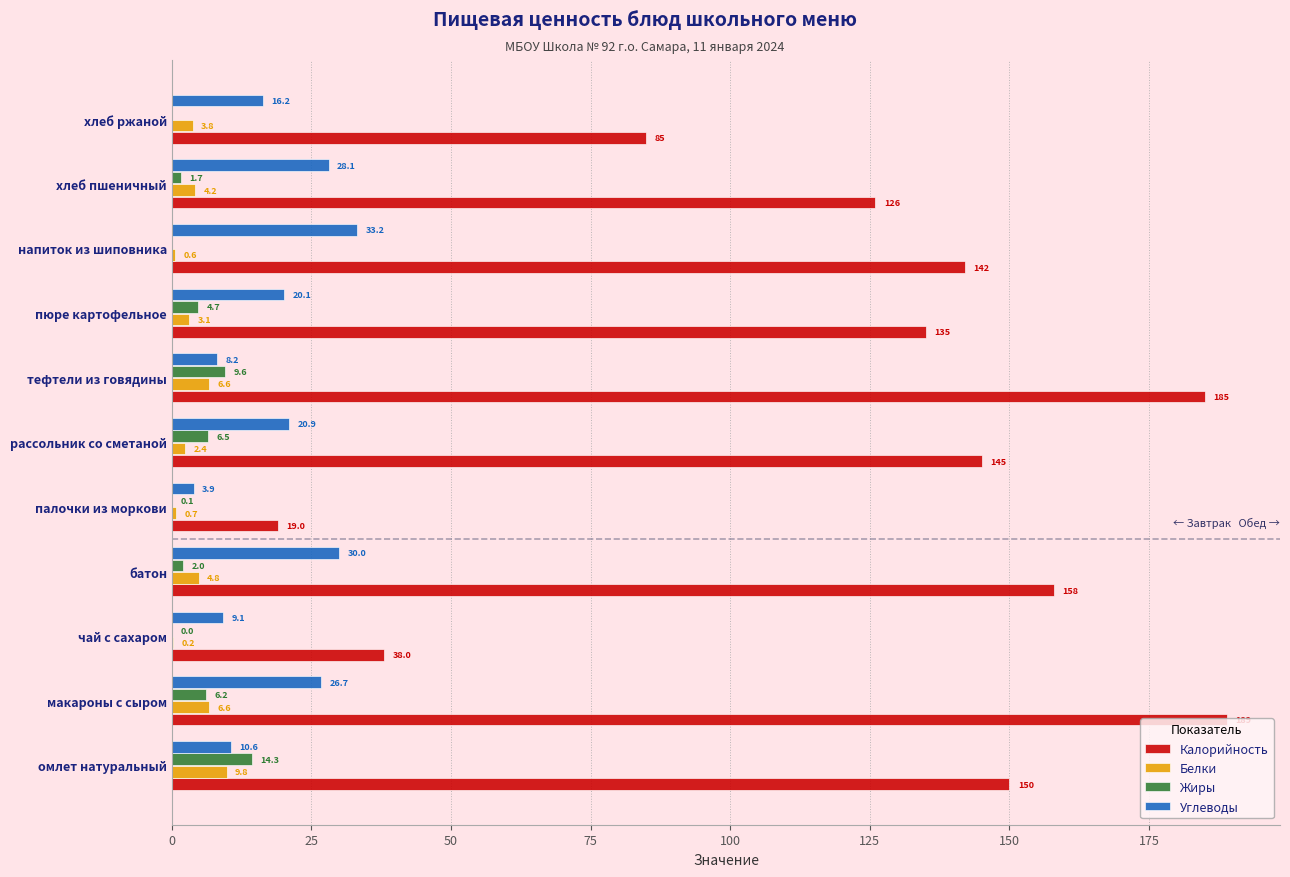

What is the sum of all Калорийность values?

1372.0